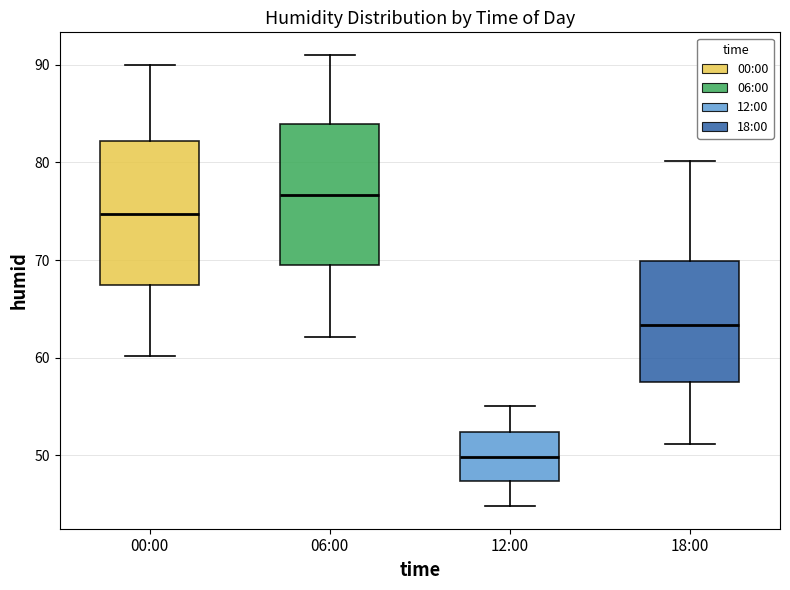

Reading left to right, read every box against the y-axis: the position of its median line, the range the box covers, and the ends of its whiskers. The values are not printed on the chart, so give them approximately, as read against the axis.

00:00: median 75, box 67 to 82, whiskers 60 to 90
06:00: median 77, box 70 to 84, whiskers 62 to 91
12:00: median 50, box 47 to 52, whiskers 45 to 55
18:00: median 63, box 58 to 70, whiskers 51 to 80